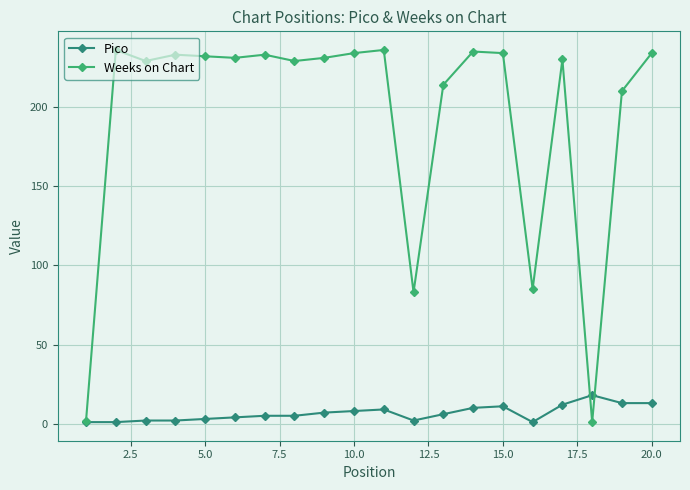

What is the value of the Weeks on Chart point at the 14th from the left?

235